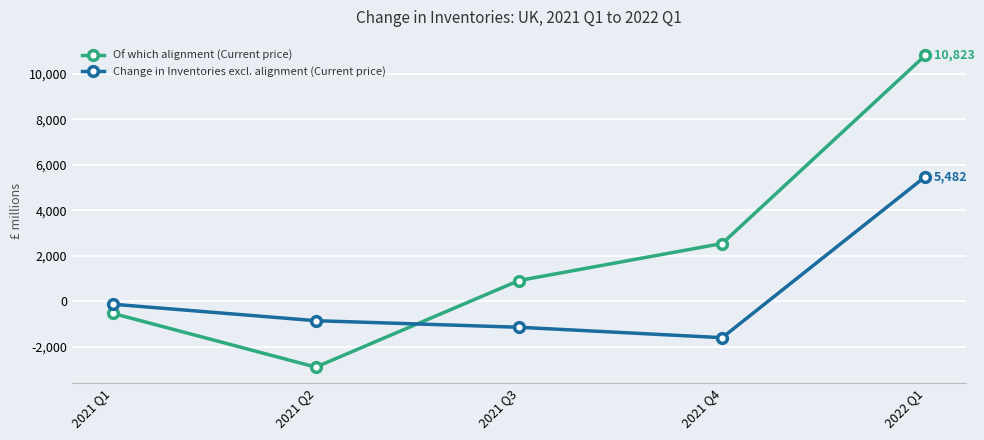

Does the chart have visible grid lines?

Yes